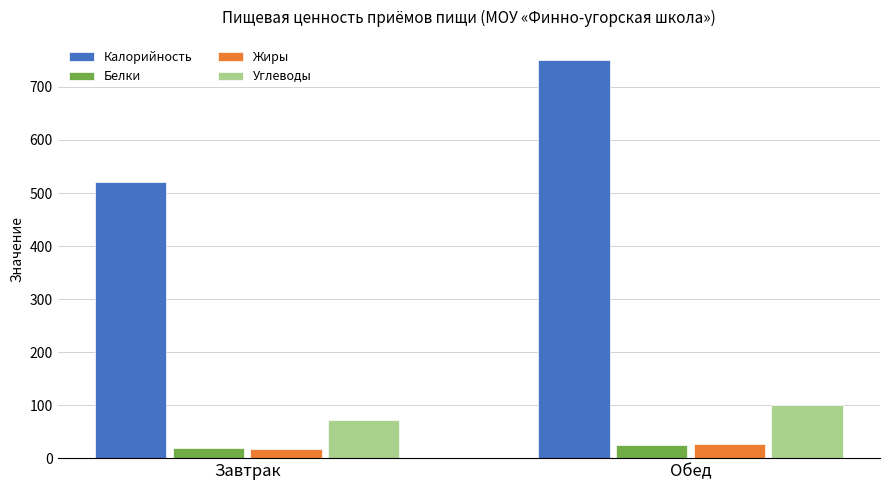

How many data points in Калорийность are above 751?

1